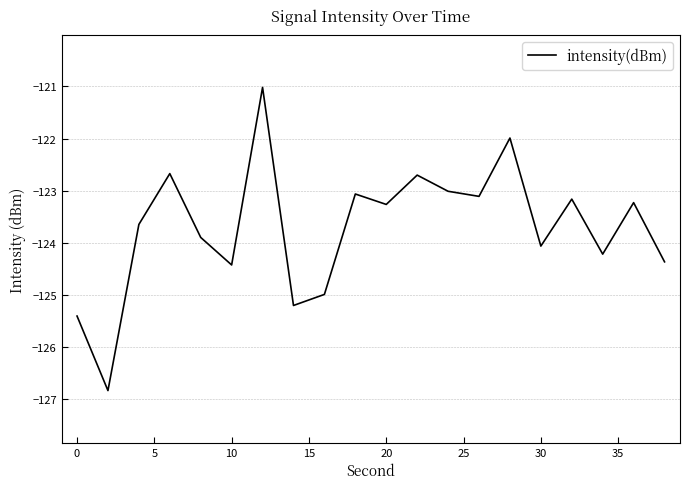

What is the difference between the maximum and minimum values?

5.8